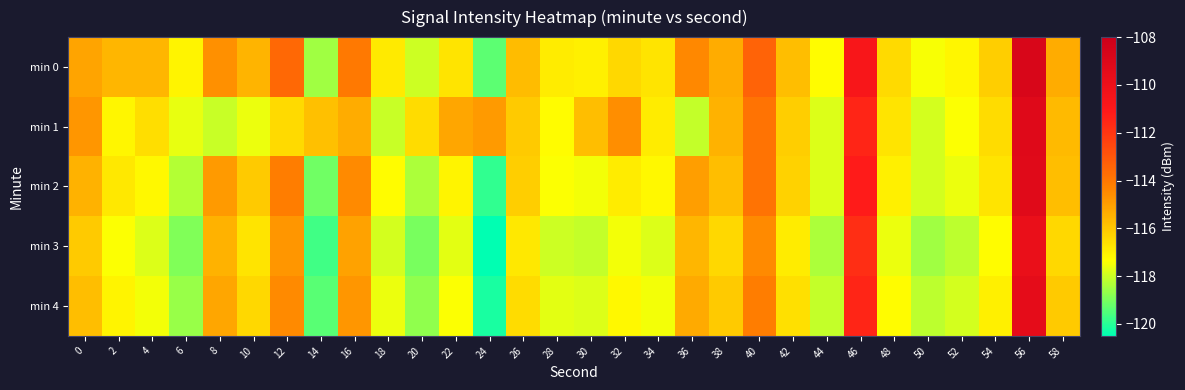

Reading left to right, extract all data points from this chart.

min 0: 0=-115.1	2=-115.6	4=-115.6	6=-117.1	8=-114.7	10=-115.5	12=-113.5	14=-118.5	16=-114.1	18=-116.9	20=-118.0	22=-116.7	24=-119.3	26=-115.7	28=-116.9	30=-117.0	32=-116.4	34=-116.7	36=-114.5	38=-115.3	40=-113.4	42=-115.8	44=-117.3	46=-110.7	48=-116.5	50=-117.4	52=-117.1	54=-116.2	56=-108.8	58=-115.3
min 1: 0=-114.8	2=-117.1	4=-116.6	6=-117.7	8=-118.1	10=-117.6	12=-116.5	14=-115.8	16=-115.3	18=-118.0	20=-116.5	22=-115.2	24=-114.9	26=-116.1	28=-117.3	30=-115.8	32=-114.6	34=-116.9	36=-118.1	38=-115.5	40=-113.9	42=-116.2	44=-117.8	46=-111.5	48=-116.7	50=-117.9	52=-117.4	54=-116.5	56=-109.2	58=-115.7
min 2: 0=-115.5	2=-116.8	4=-117.2	6=-118.3	8=-114.9	10=-116.1	12=-114.2	14=-119.1	16=-114.5	18=-117.3	20=-118.4	22=-117.1	24=-119.9	26=-116.2	28=-117.4	30=-117.5	32=-116.9	34=-117.2	36=-115.0	38=-115.8	40=-113.9	42=-116.3	44=-117.8	46=-111.2	48=-117.0	50=-117.9	52=-117.6	54=-116.7	56=-109.3	58=-115.8
min 3: 0=-116.1	2=-117.4	4=-117.8	6=-118.9	8=-115.5	10=-116.7	12=-114.8	14=-119.7	16=-115.1	18=-117.9	20=-119.0	22=-117.7	24=-120.5	26=-116.8	28=-118.0	30=-118.1	32=-117.5	34=-117.8	36=-115.6	38=-116.4	40=-114.5	42=-116.9	44=-118.4	46=-111.8	48=-117.6	50=-118.5	52=-118.2	54=-117.3	56=-109.9	58=-116.4
min 4: 0=-115.8	2=-117.1	4=-117.5	6=-118.6	8=-115.2	10=-116.4	12=-114.5	14=-119.4	16=-114.8	18=-117.6	20=-118.7	22=-117.4	24=-120.2	26=-116.5	28=-117.7	30=-117.8	32=-117.2	34=-117.5	36=-115.3	38=-116.1	40=-114.2	42=-116.6	44=-118.1	46=-111.5	48=-117.3	50=-118.2	52=-117.9	54=-117.0	56=-109.6	58=-116.1